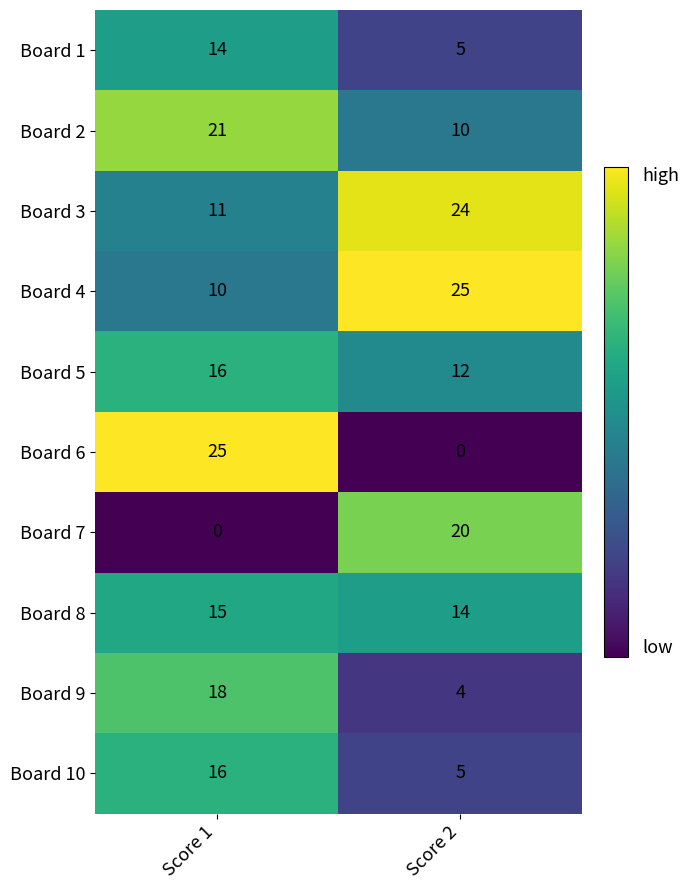

Is it true that Board 2 equals 7 at Score 2?

False